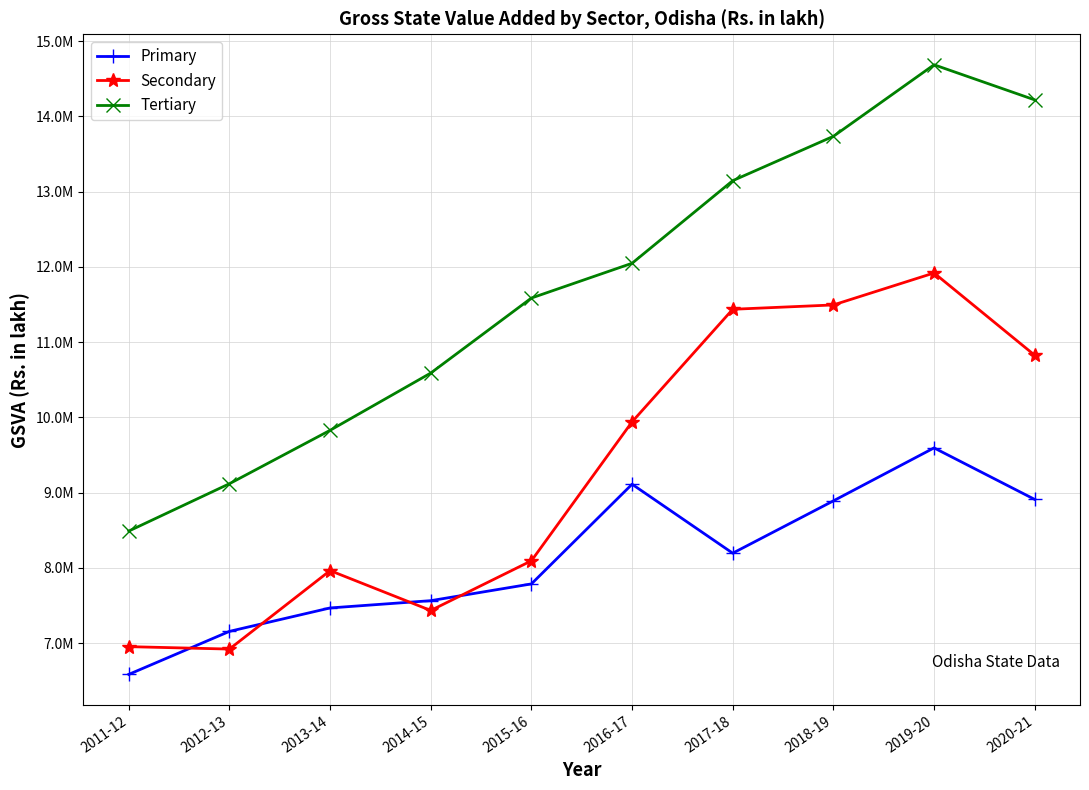

What are all the series names shown in the legend?

Primary, Secondary, Tertiary